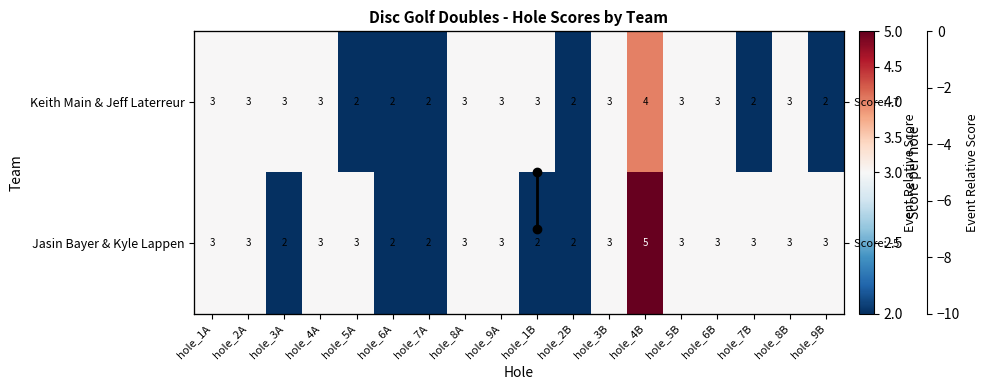

What is the difference between the maximum and minimum values in the Jasin Bayer & Kyle Lappen series?

3